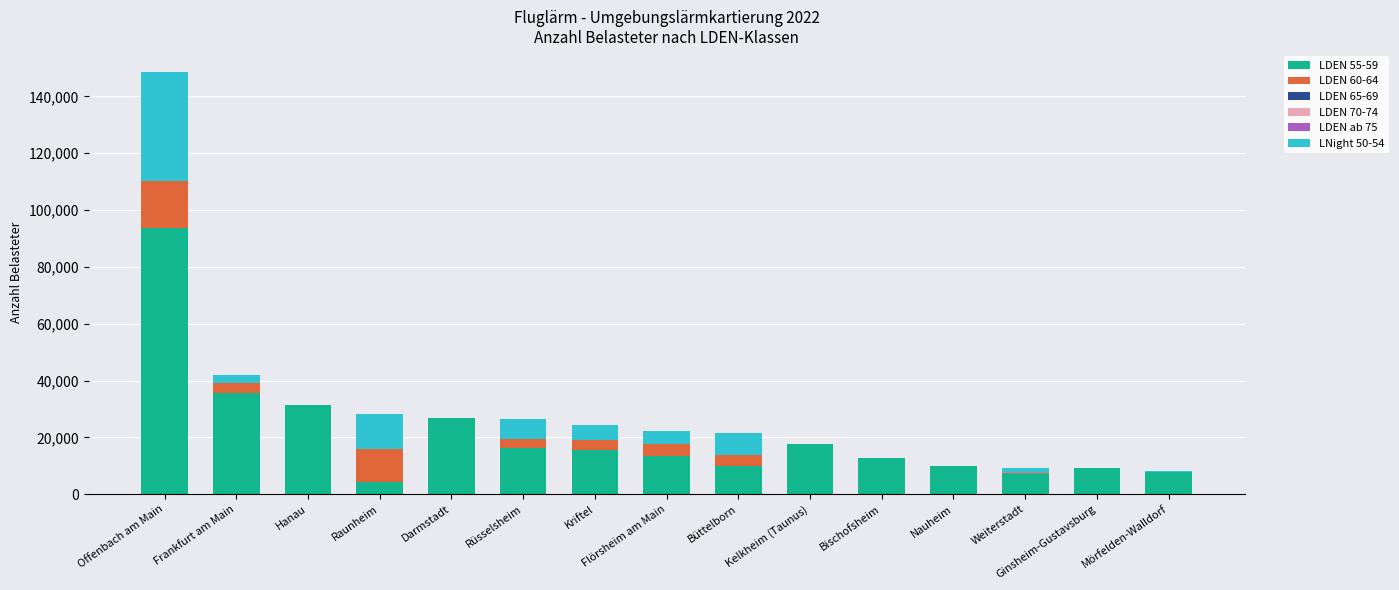

Which category has the highest value in the LDEN 55-59 series?

Offenbach am Main